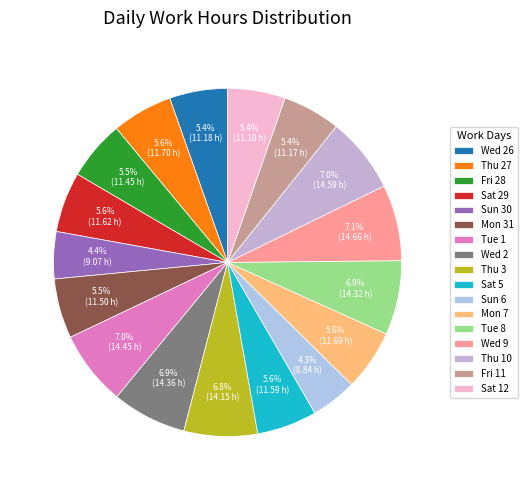

How many slices are in this pie chart?

17